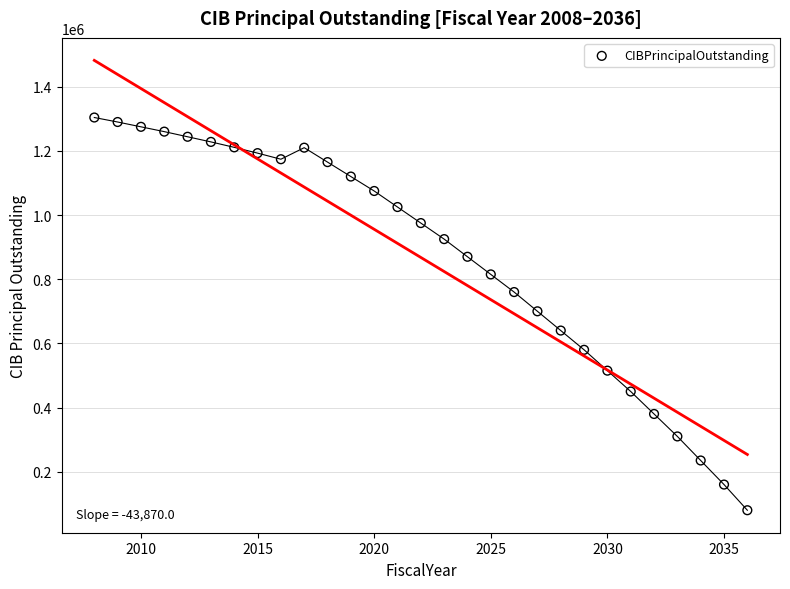

What is the range of X values (max minus min)?

28